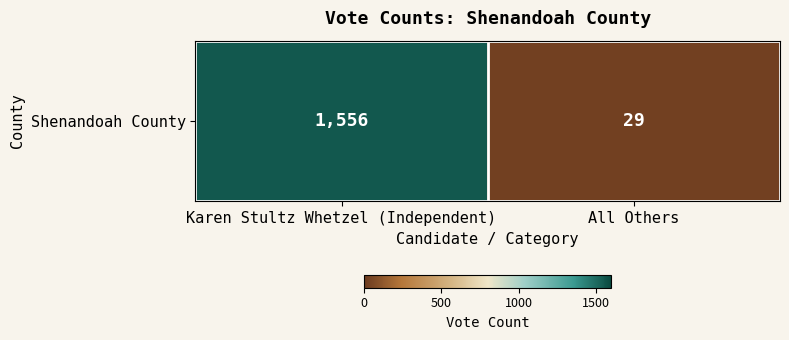

True or false: the data shows 29 at All Others.

True